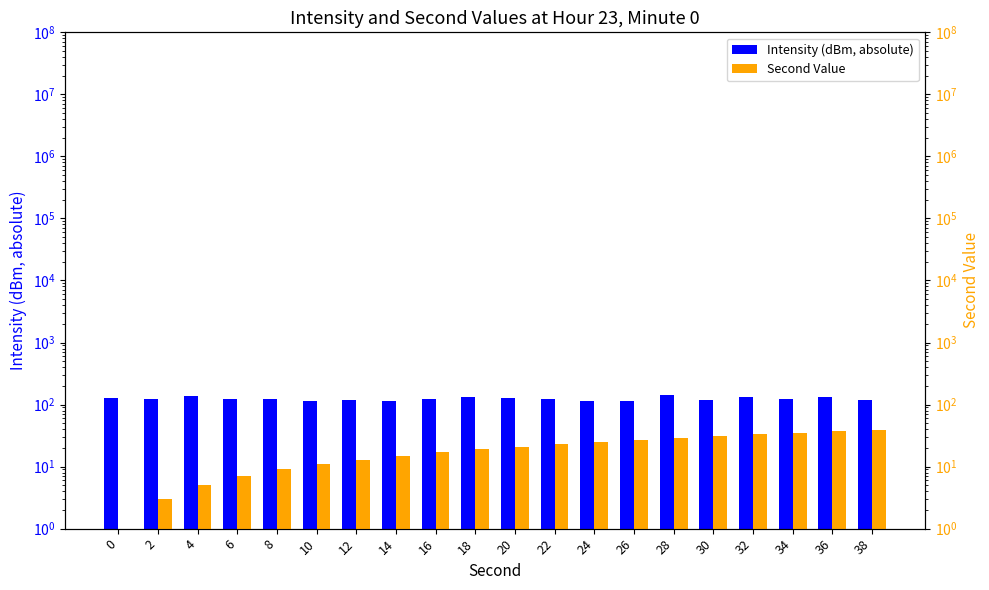

Reading left to right, transcribe all the data shown in this chart.

Intensity (dBm, absolute): 0=125.9	2=122.3	4=137.7	6=123.6	8=124.8	10=115.9	12=118.6	14=116.0	16=124.9	18=133.8	20=128.2	22=121.1	24=113.5	26=114.8	28=144.5	30=120.4	32=131.8	34=123.7	36=133.4	38=116.3
Second Value: 0=1.0	2=3.0	4=5.0	6=7.0	8=9.0	10=11.0	12=13.0	14=15.0	16=17.0	18=19.0	20=21.0	22=23.0	24=25.0	26=27.0	28=29.0	30=31.0	32=33.0	34=35.0	36=37.0	38=39.0